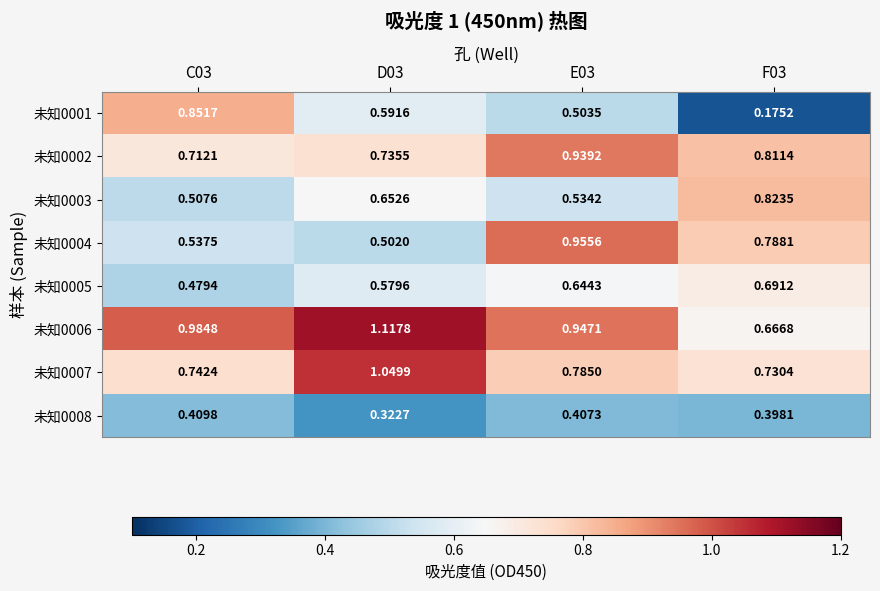

Which series has the widest spread of values?

未知0001